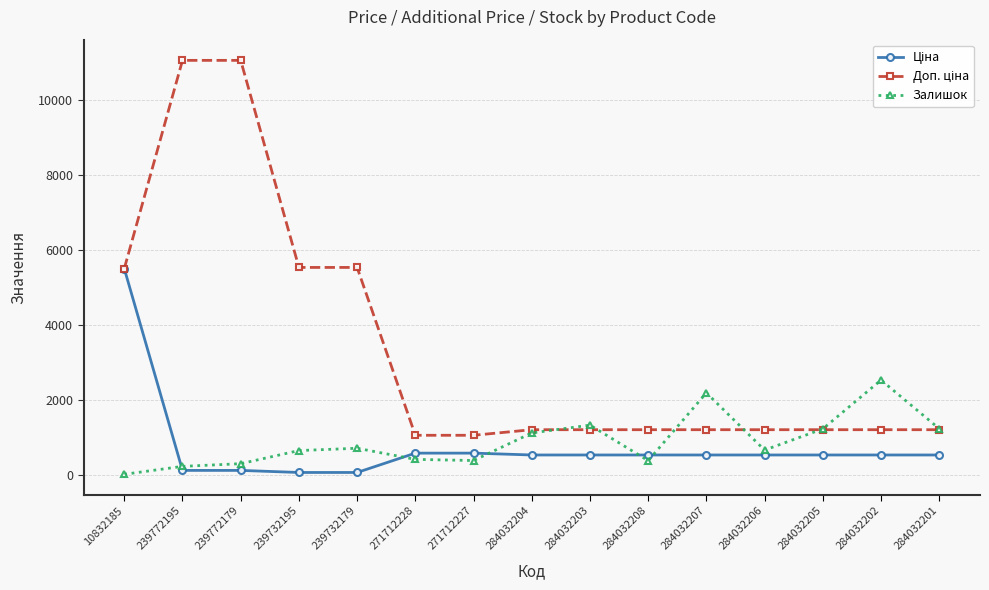

Is it true that Залишок equals 597.4 at 284032202?

False